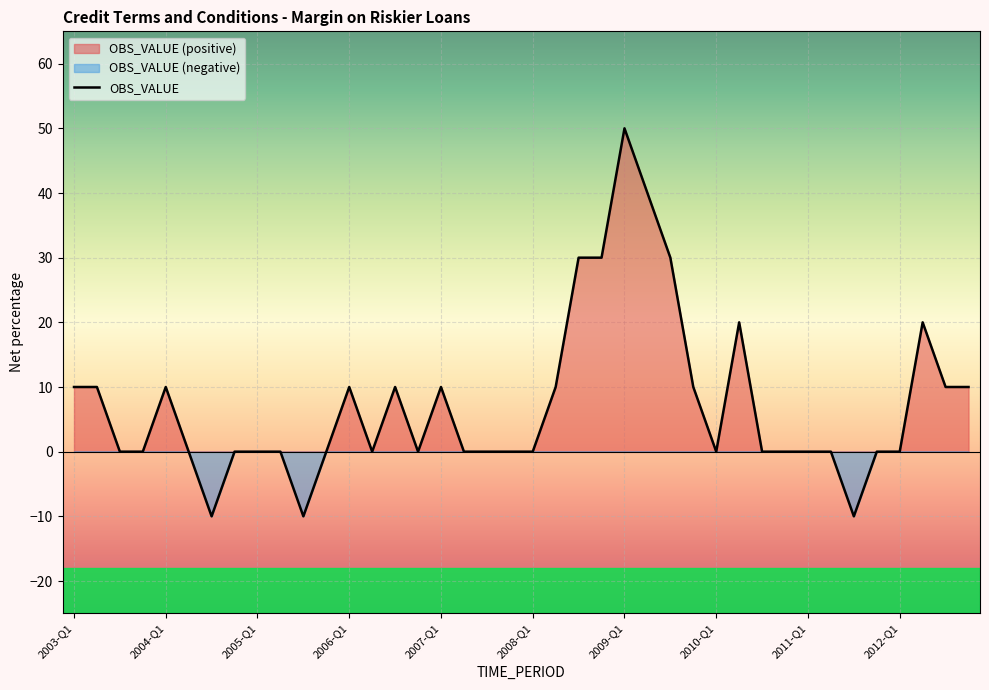

How many values are between 0 and 10?

30